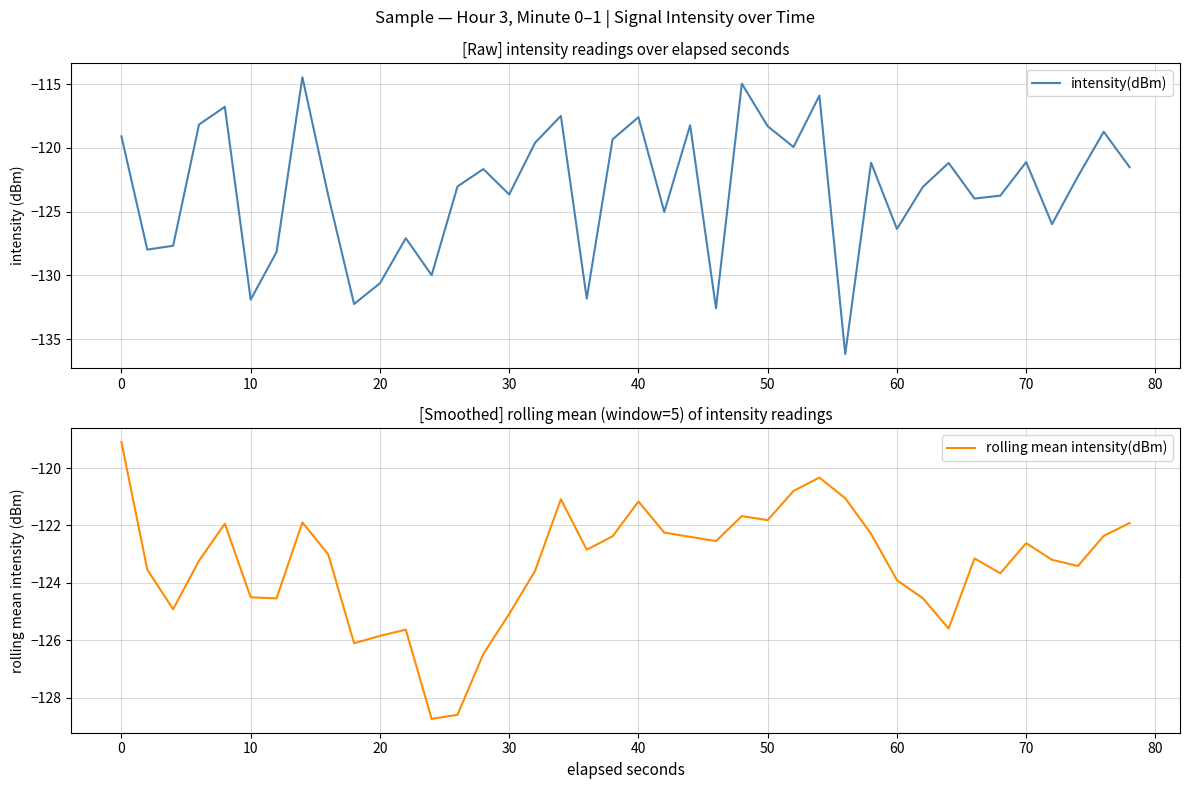

Rank the series by their maximum value, from highest to lowest.

intensity(dBm), rolling mean intensity(dBm)